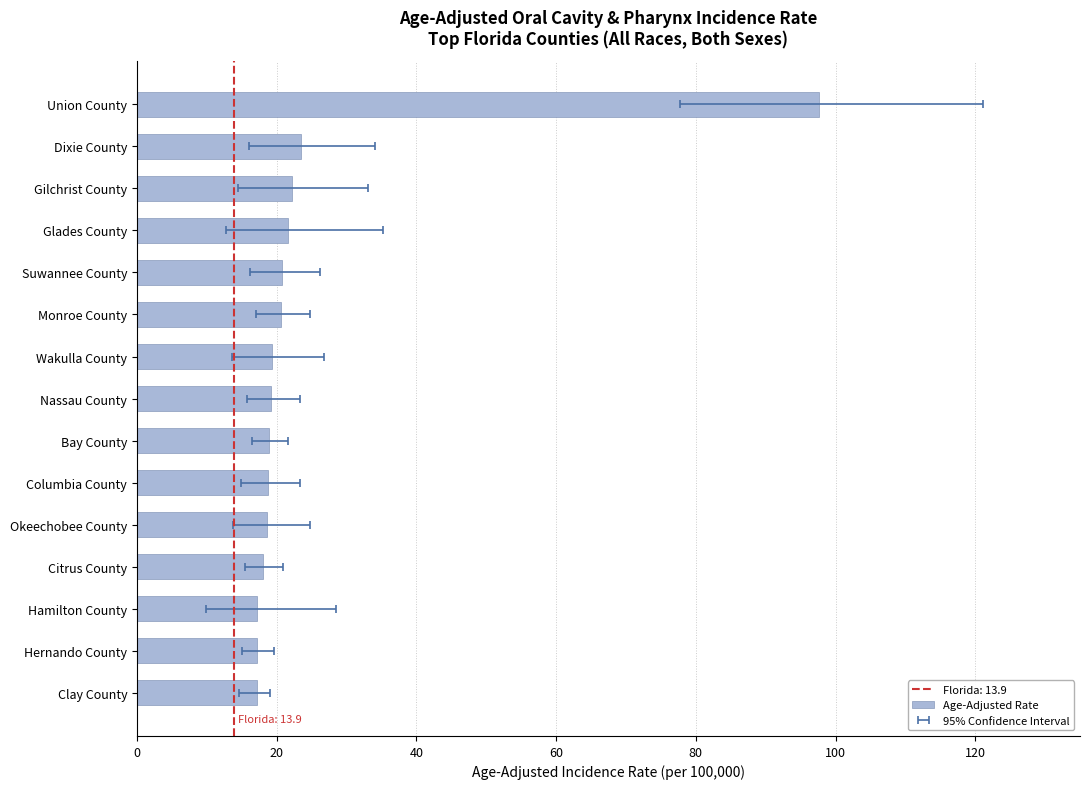

The value at Monroe County is 20.6. True or false?

True